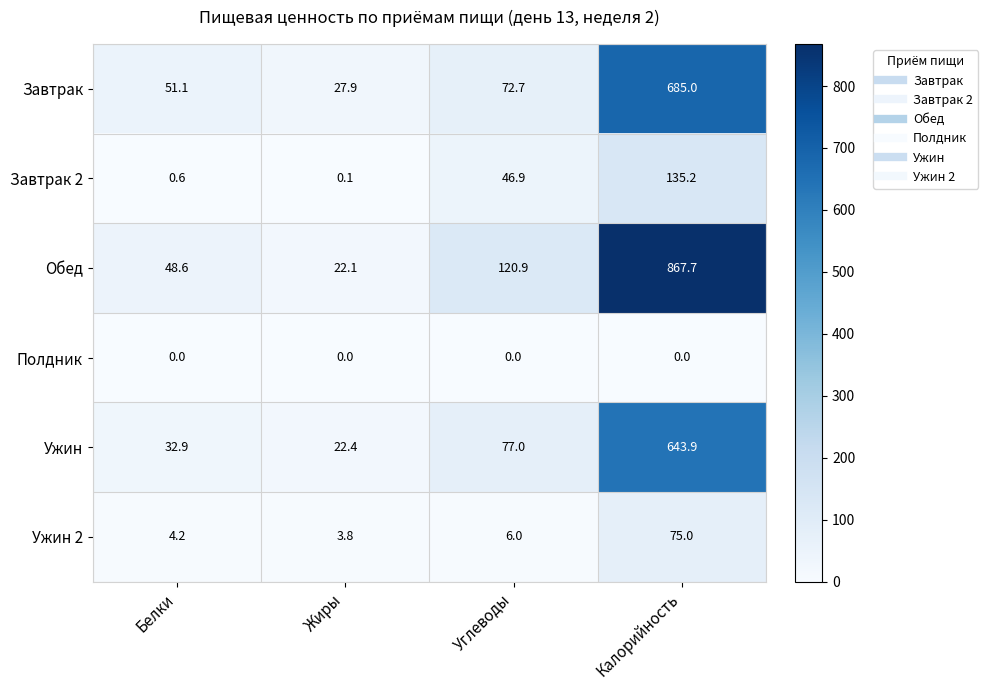

Which category has the highest value in the Ужин series?

Калорийность